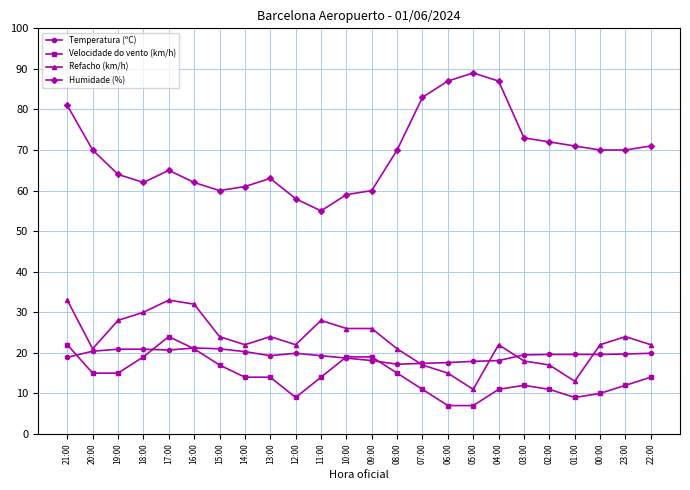

Which series has the widest spread of values?

Humidade (%)